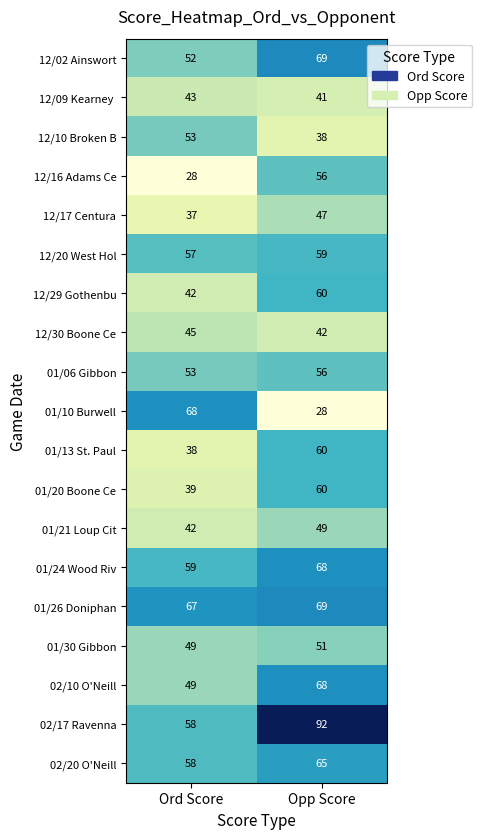

What is the minimum value shown in the chart?

28